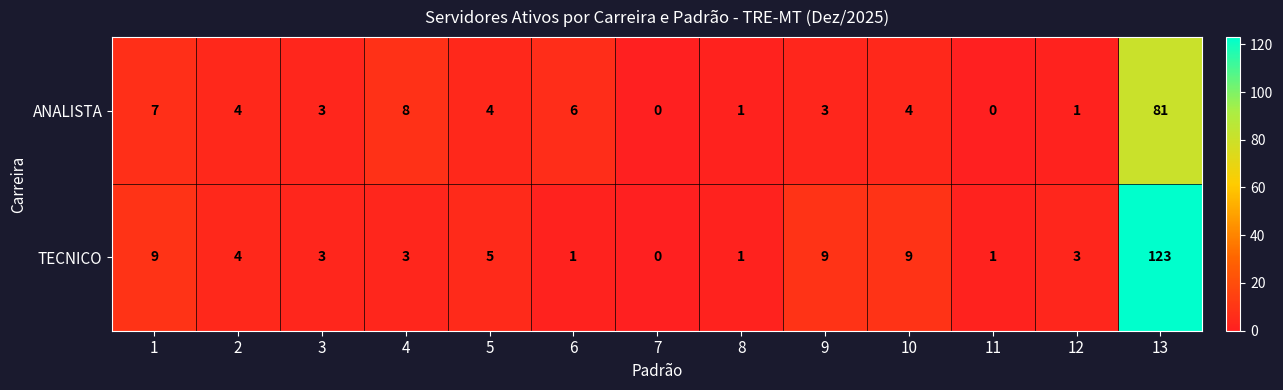

What is the total value across all series at 3?

6